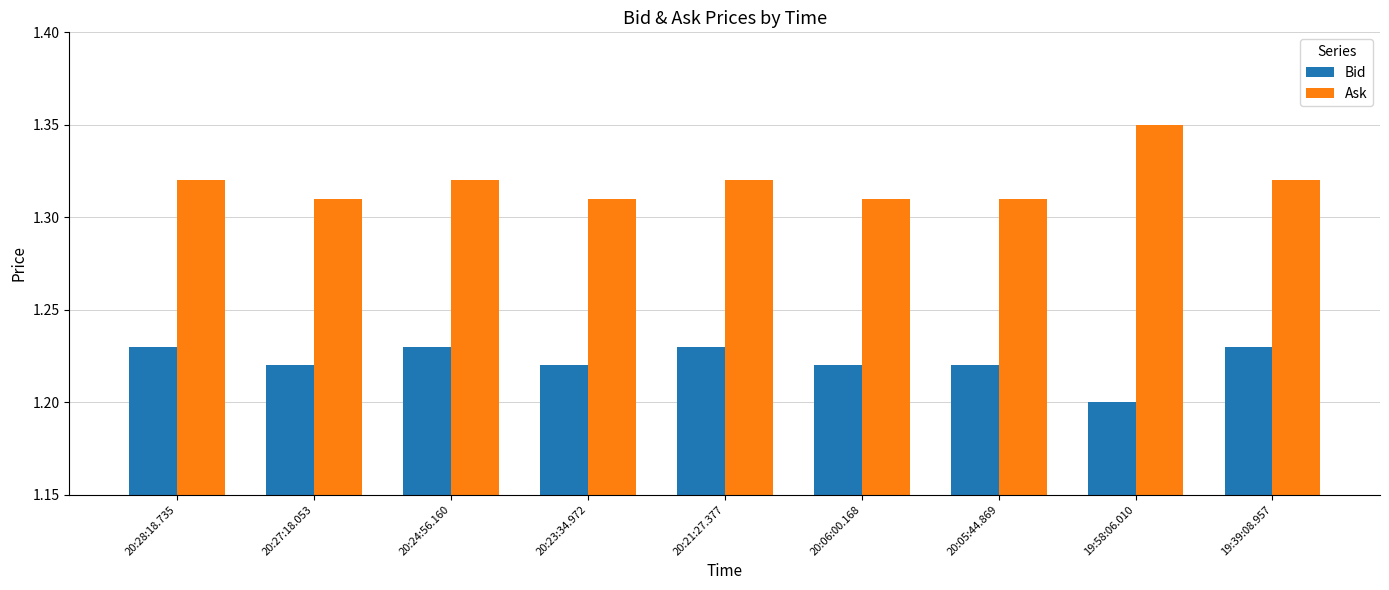

At which label is Bid closest to 1?

19:58:06.010